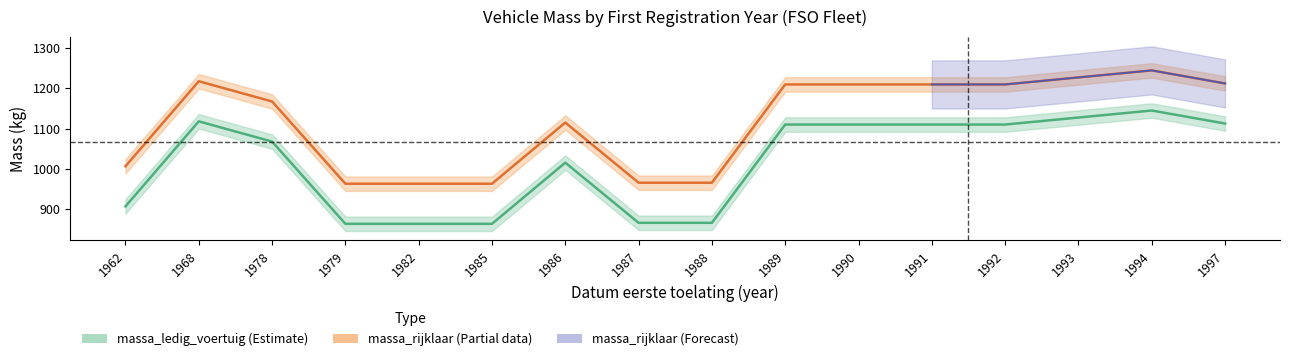

What is the value of the massa_rijklaar point at the 12th from the left?

1210